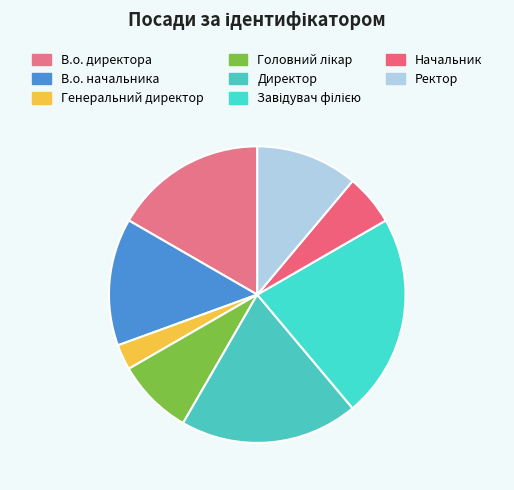

Is it true that Ректор is 6% of the pie?

False